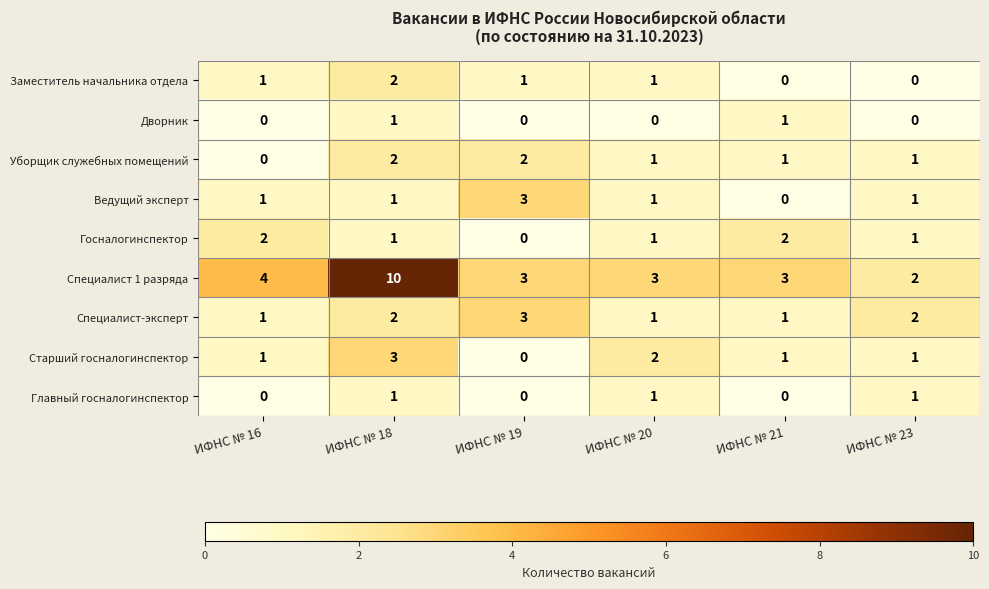

At how many categories does at least one series exceed 1?

6